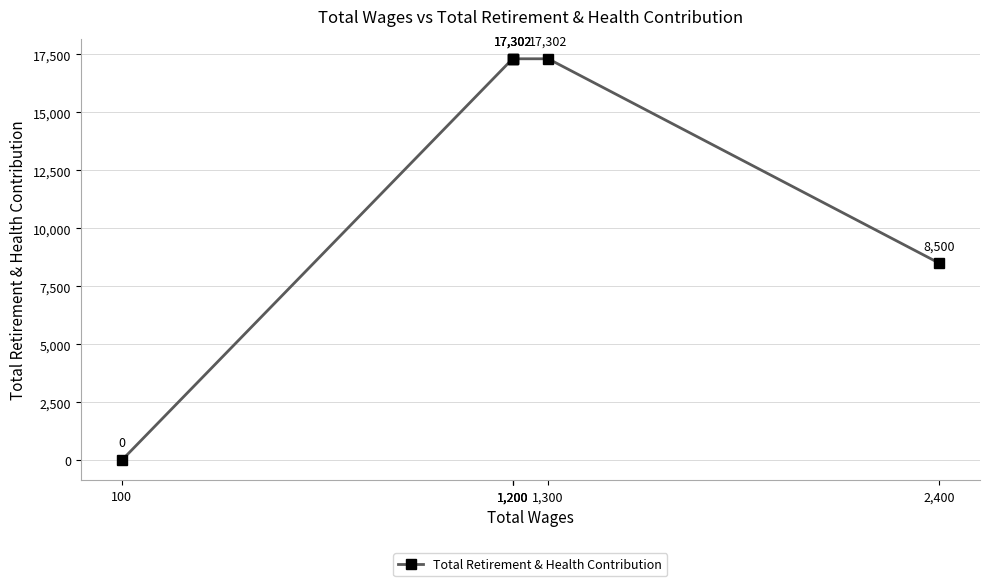

True or false: there are more than 2 points higher than both neighbors.

False